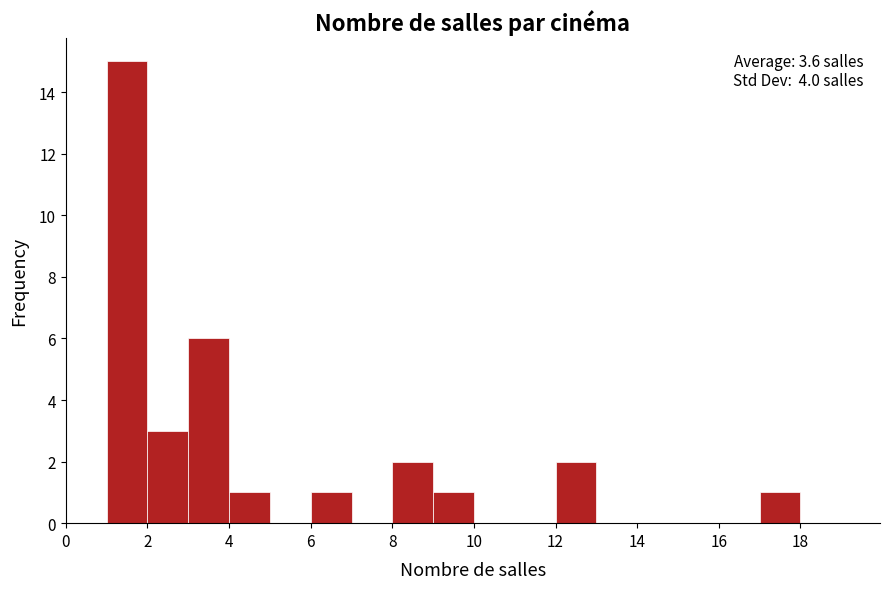

Which range on the x-axis has the tallest bar?

1 to 2